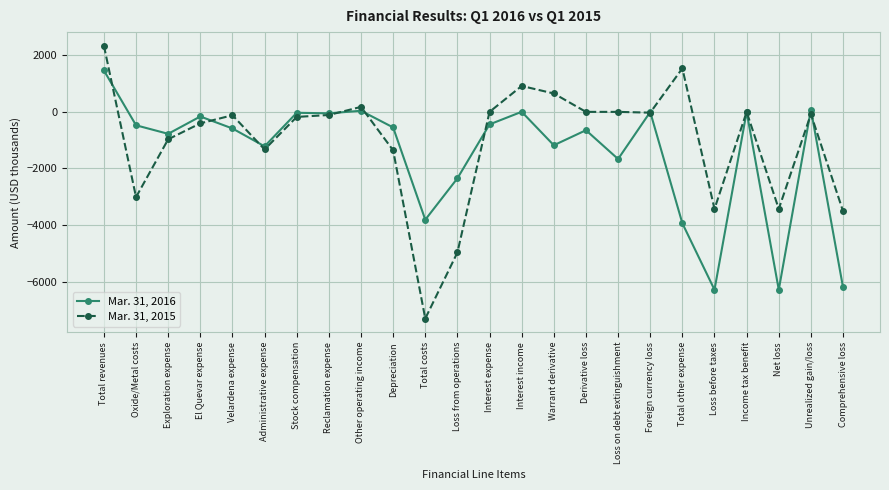

At which label does Mar. 31, 2015 reach its minimum?

Total costs